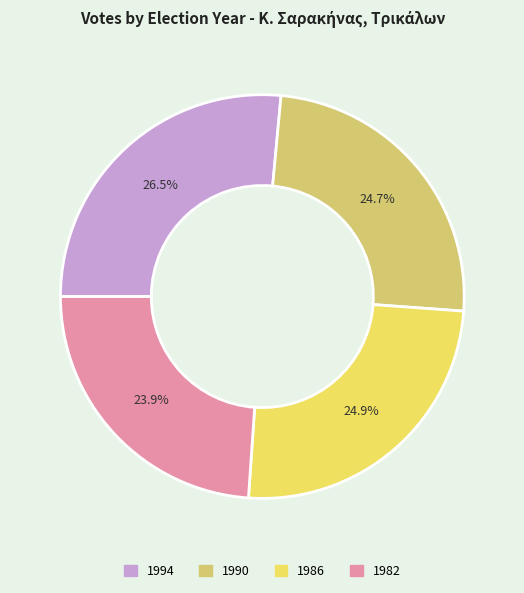

Is there any slice that represents more than half of the pie?

No